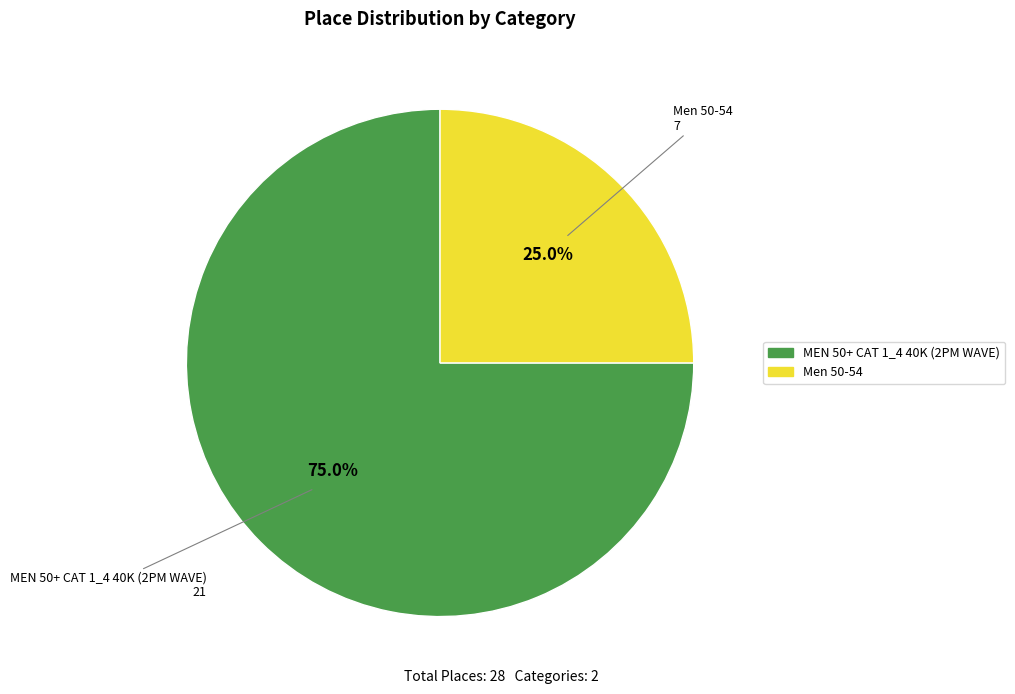

Rank the categories by value from highest to lowest.

MEN 50+ CAT 1_4 40K (2PM WAVE), Men 50-54